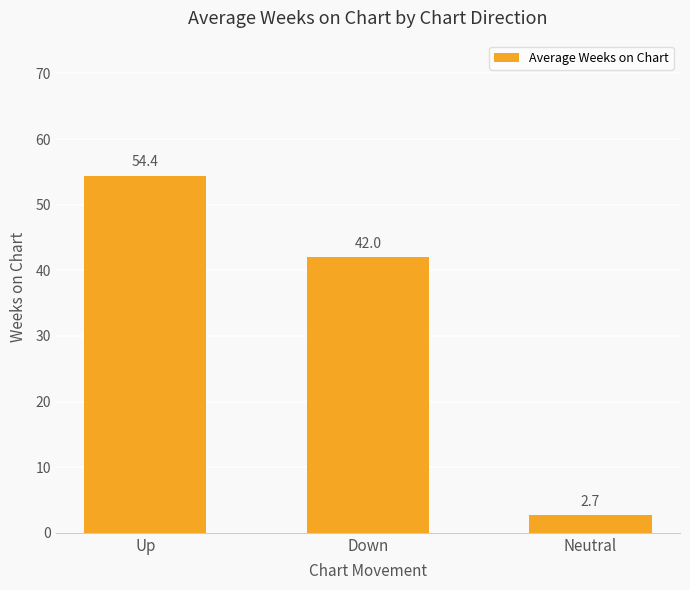

Read the value at Neutral.

2.7